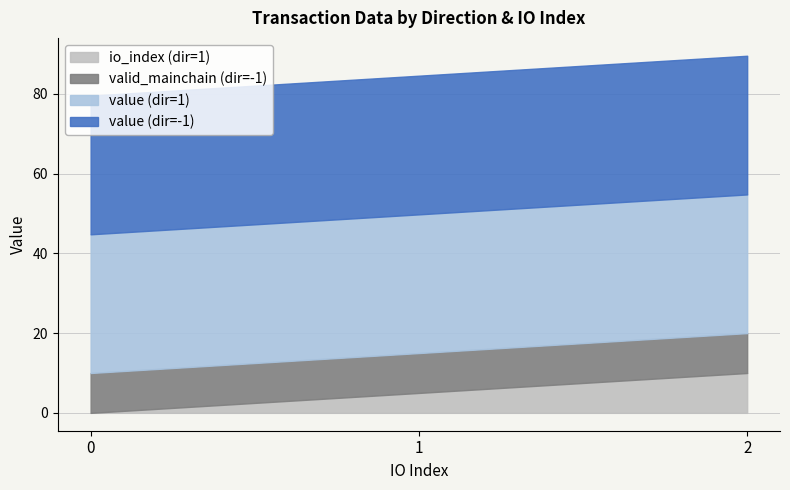

What is the maximum value for value?

34.8